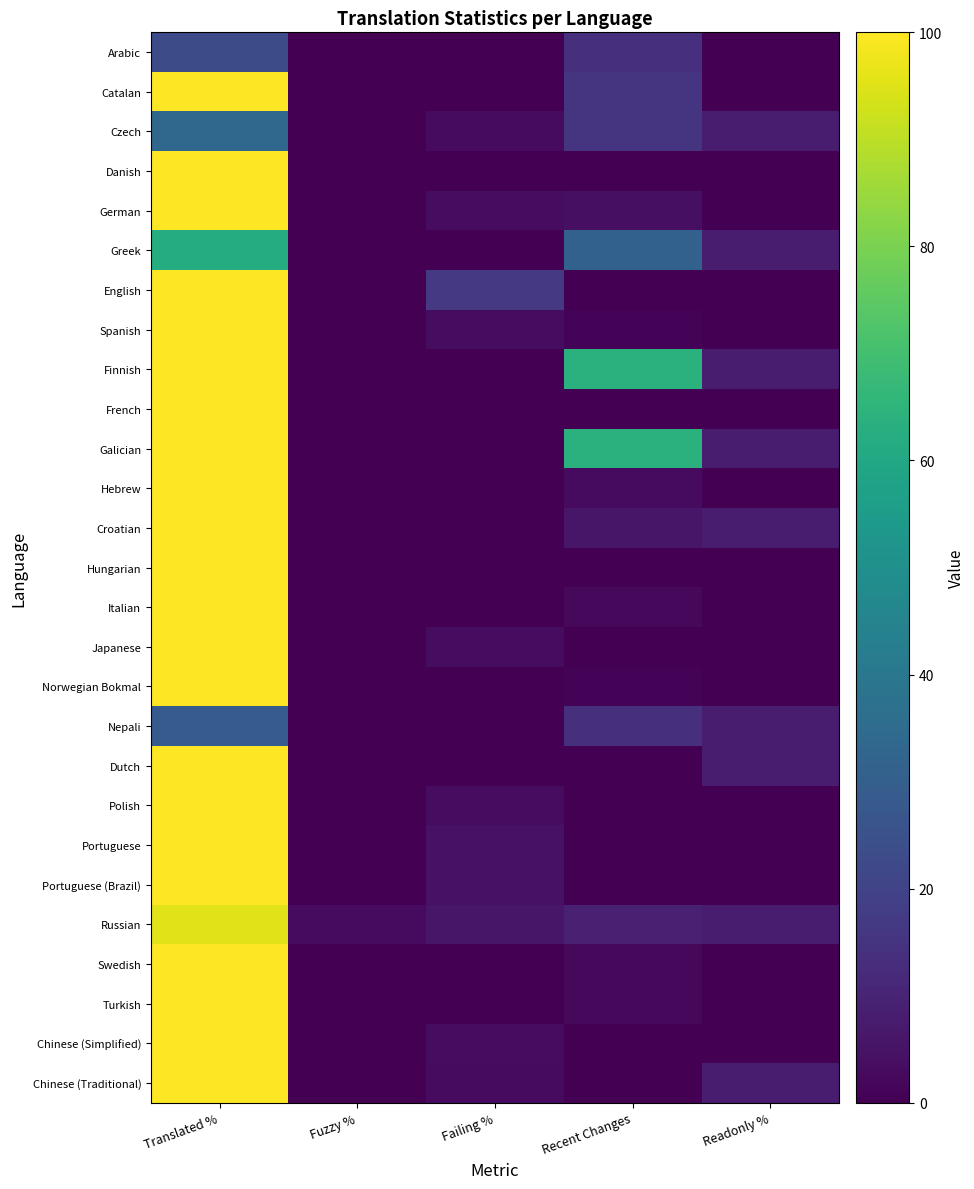

Which series has the largest total across all categories?

Finnish